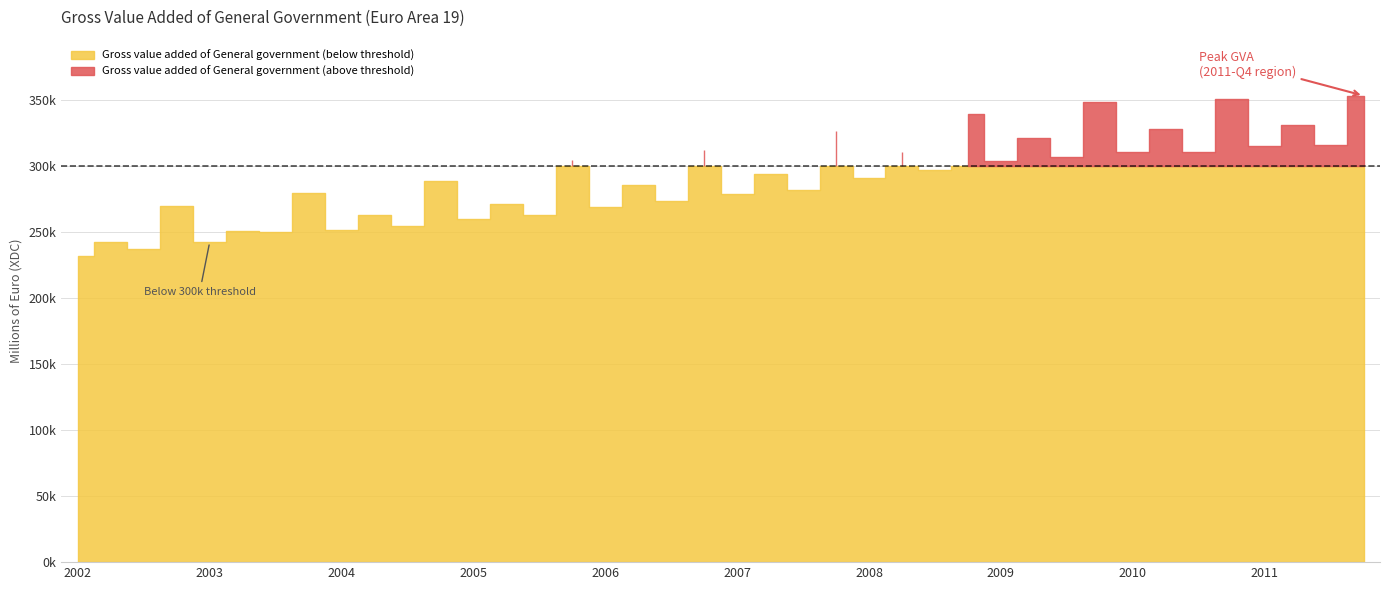

What is the smallest value displayed?

232017.1